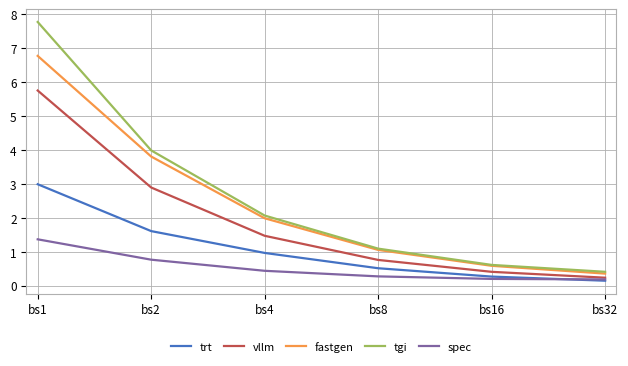

How many lines are shown in the chart?

5